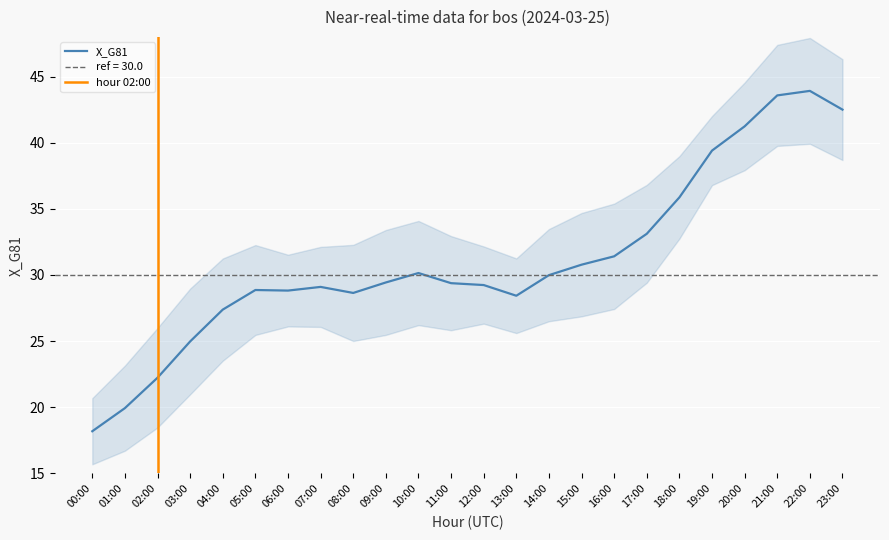

What is the value of the 1st point from the left?

18.2